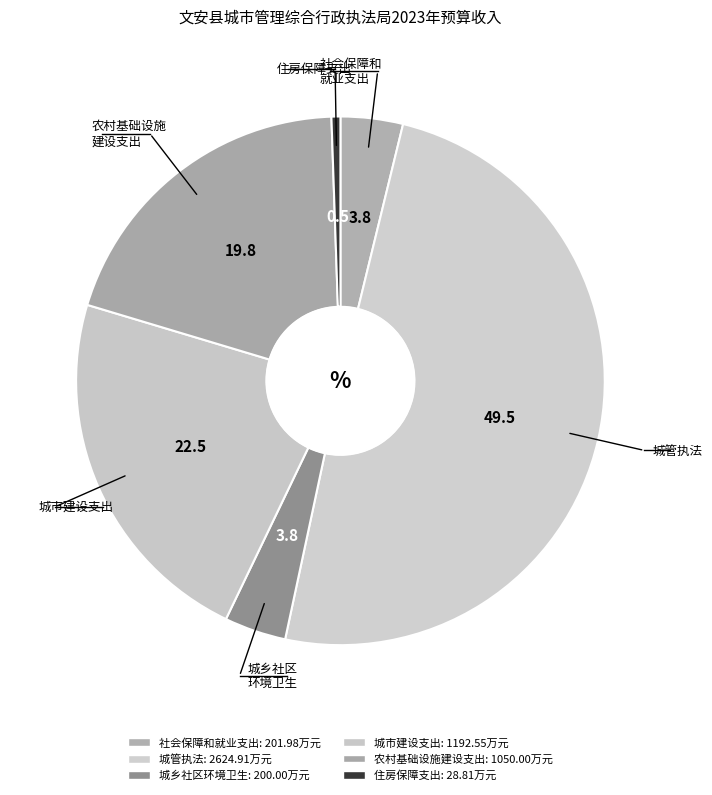

Is there any slice that represents more than half of the pie?

No